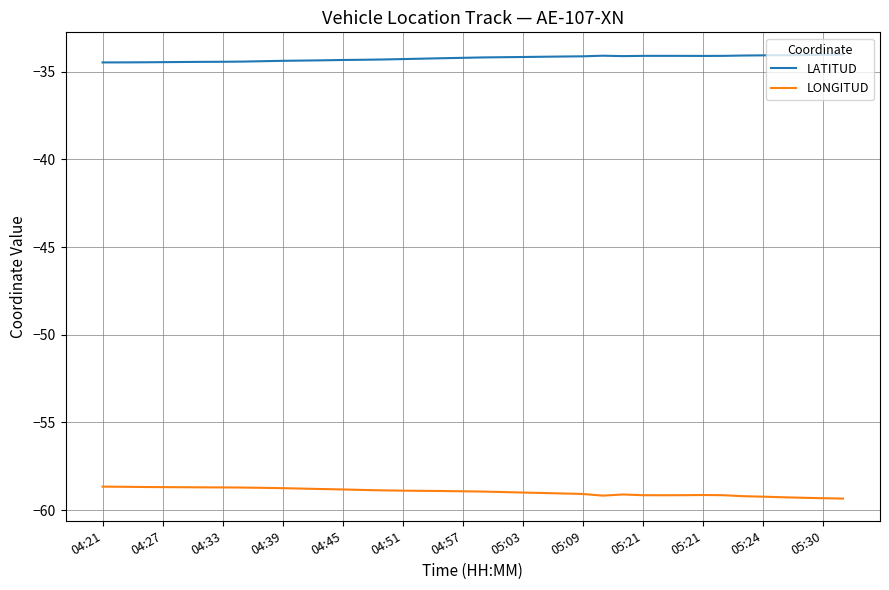

In LATITUD, how many points are higher than both neighbors (excluding endpoints)?

2